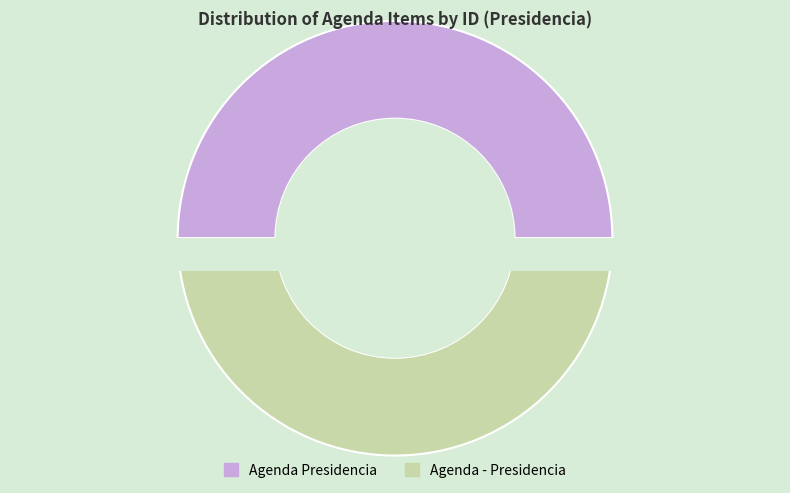

The Agenda - Presidencia slice represents 50% of the pie. True or false?

True